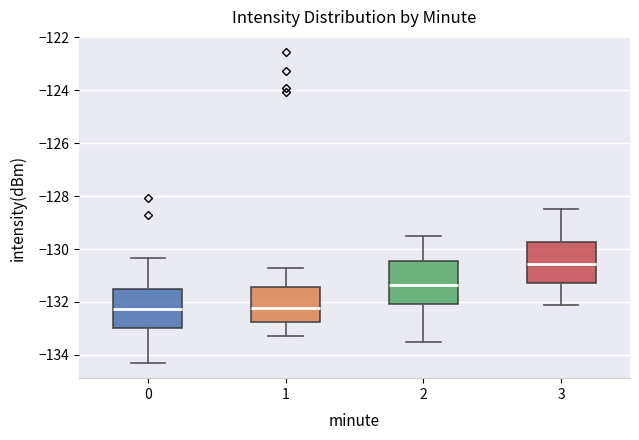

Reading left to right, read every box against the y-axis: the position of its median line, the range the box covers, and the ends of its whiskers. The values are not printed on the chart, so give them approximately, as read against the axis.

0: median -132.2, box -133.0 to -131.6, whiskers -134.2 to -130.4
1: median -132.2, box -132.8 to -131.4, whiskers -133.2 to -130.6
2: median -131.4, box -132.0 to -130.4, whiskers -133.4 to -129.4
3: median -130.6, box -131.2 to -129.8, whiskers -132.0 to -128.4